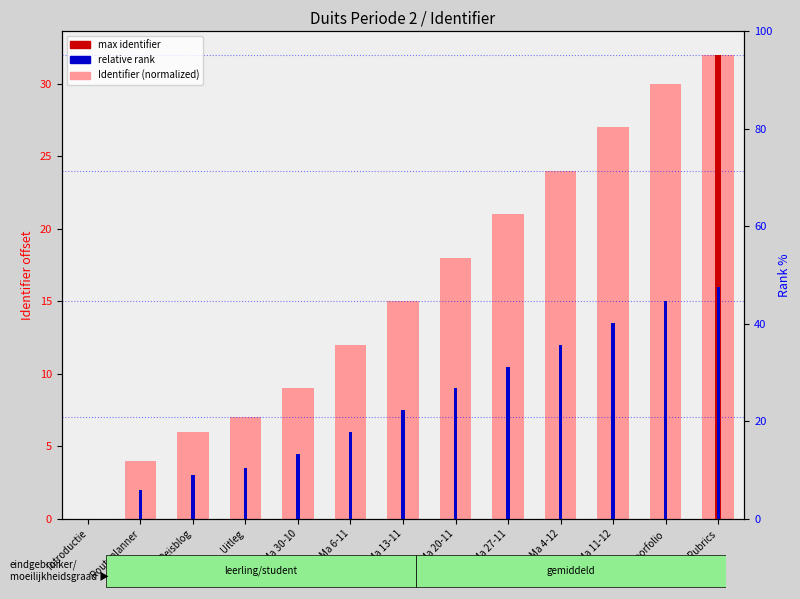

Reading left to right, what are all the values shown in this chart?

Identifier (normalized): 0.0	4.0	6.0	7.0	9.0	12.0	15.0	18.0	21.0	24.0	27.0	30.0	32.0
relative rank: 0.0	2.0	3.0	3.5	4.5	6.0	7.5	9.0	10.5	12.0	13.5	15.0	16.0